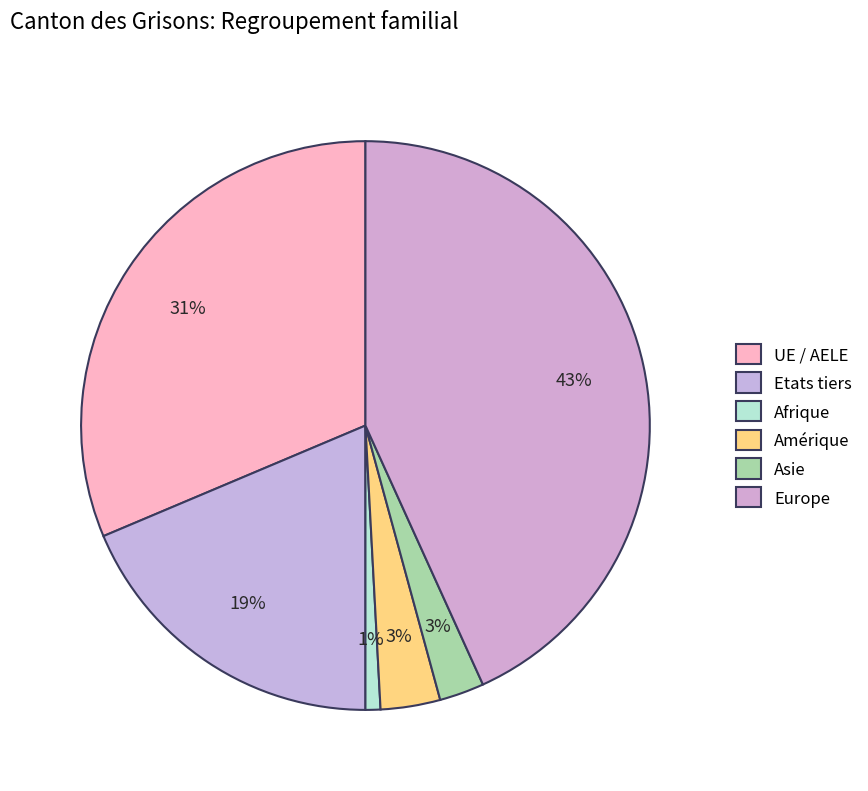

Count the number of slices in the pie.

6